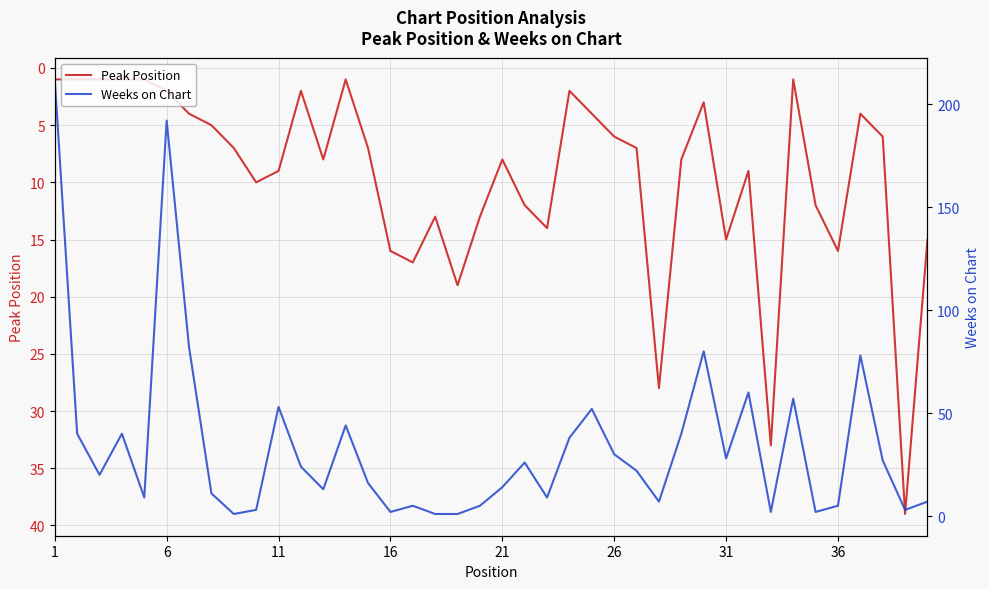

What is the lowest value of the Weeks on Chart series?

1